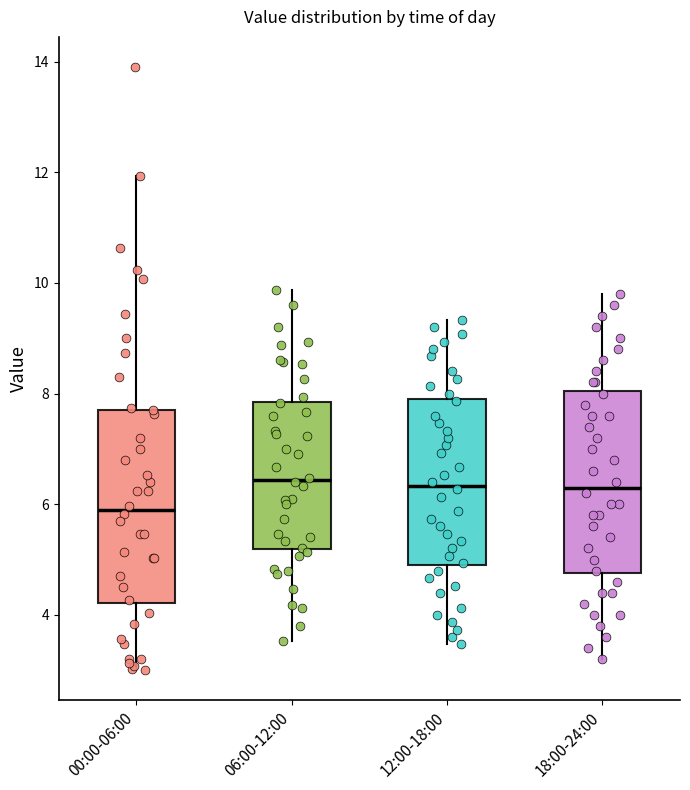

Reading left to right, transcribe this box plot: for each box, give where its median line is, the range the box spans, and where its two whiskers end, as read against the y-axis. The values are not printed on the chart, so give them approximately, as read against the axis.

00:00-06:00: median 6.0, box 4.2 to 7.8, whiskers 3.0 to 12.0
06:00-12:00: median 6.4, box 5.2 to 7.8, whiskers 3.6 to 9.8
12:00-18:00: median 6.4, box 4.8 to 8.0, whiskers 3.4 to 9.4
18:00-24:00: median 6.4, box 4.8 to 8.0, whiskers 3.2 to 9.8